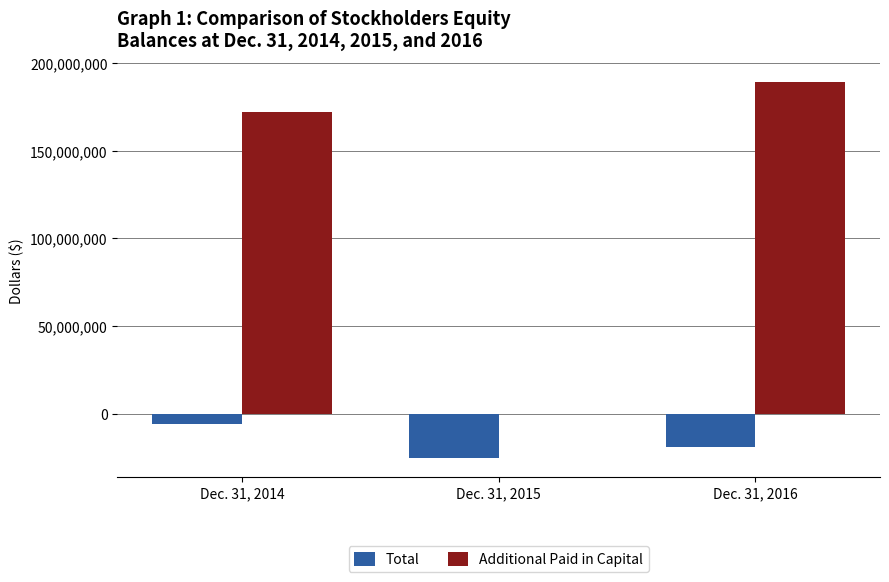

Is the value of Total at Dec. 31, 2014 greater than the value of Additional Paid in Capital at Dec. 31, 2014?

No